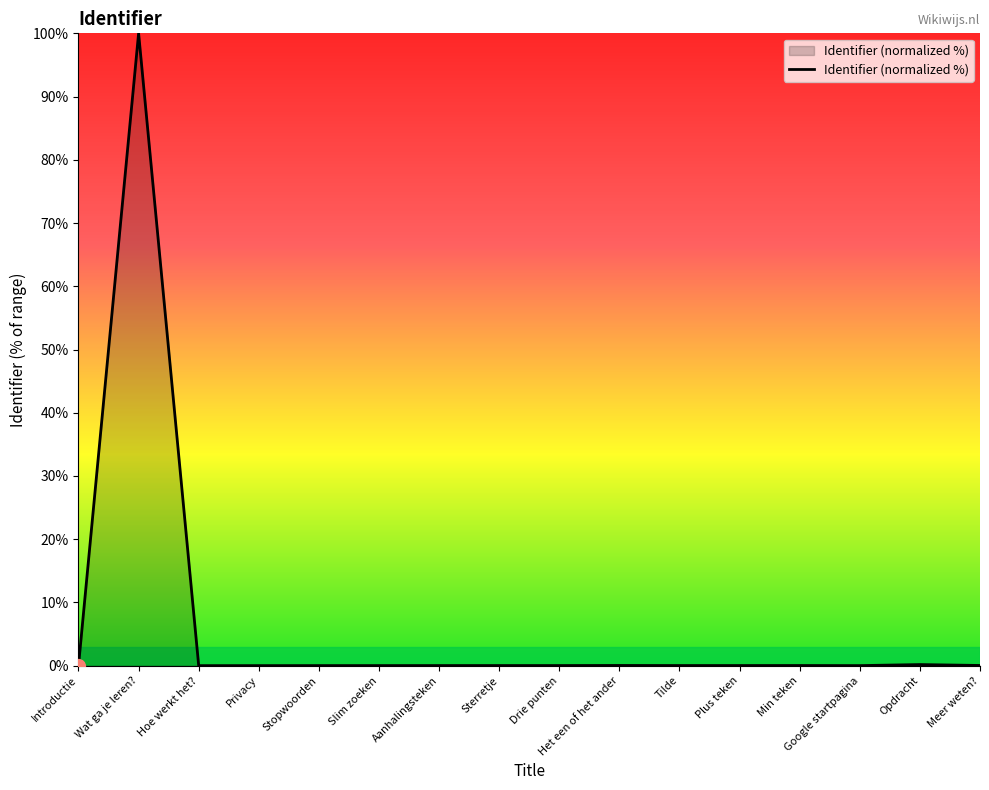

The chart shows a value of 0.0 at Tilde. True or false?

True